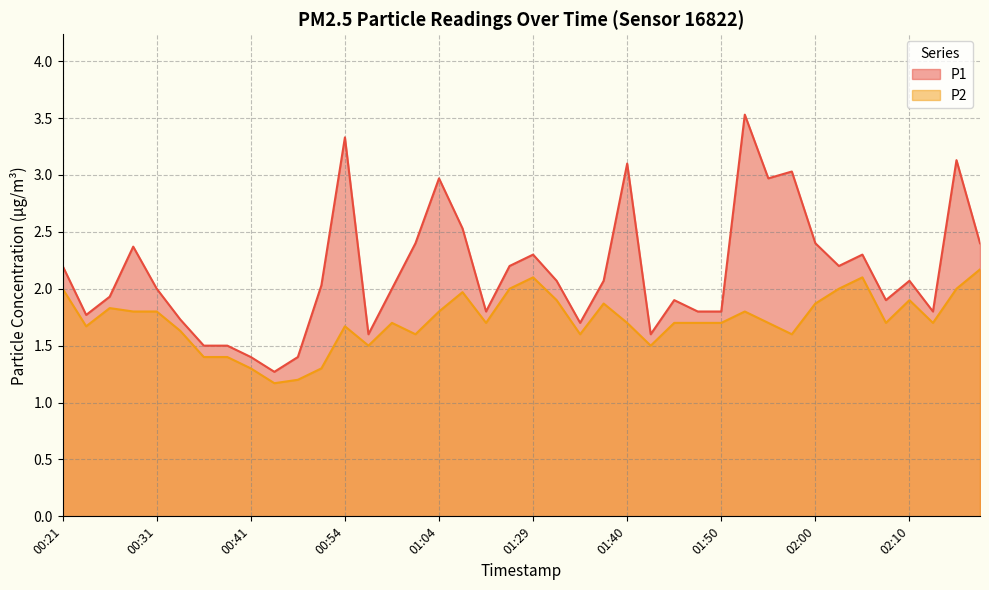

Which series has the largest range (max minus min)?

P1